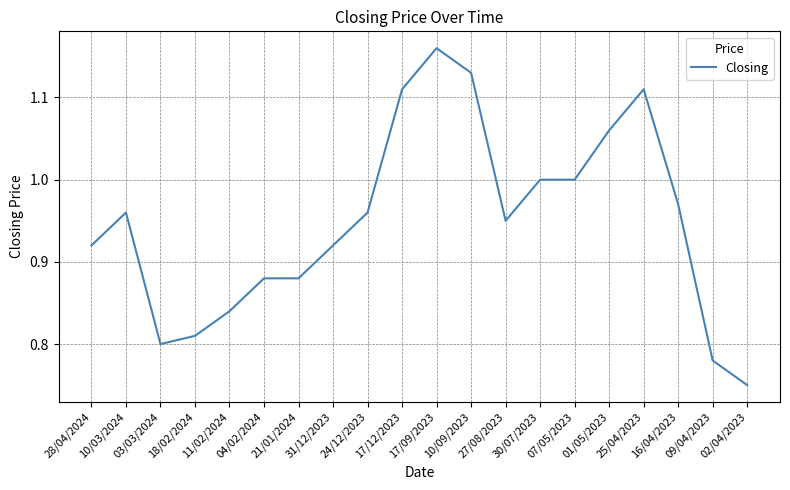

How many lines are shown in the chart?

1